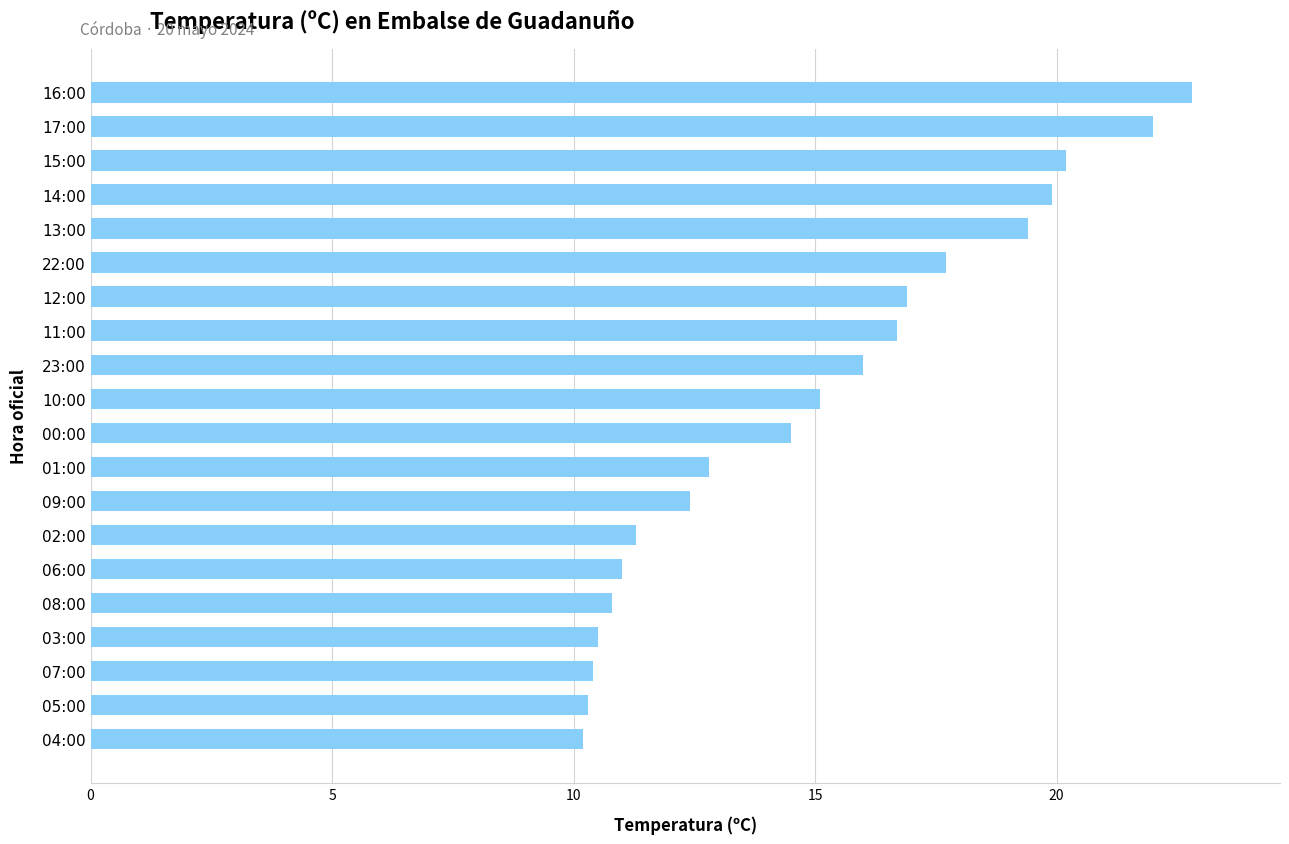

How many bars are there in total?

20